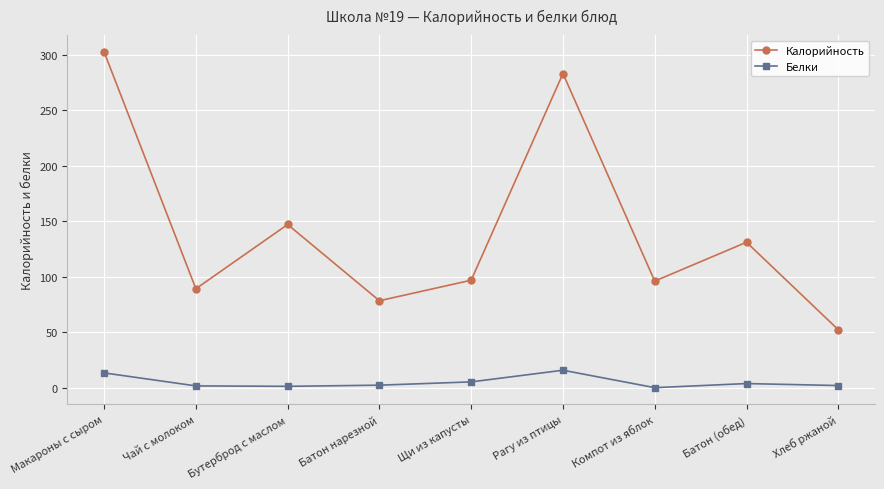

At Батон нарезной, list the series in order from largest to smallest.

Калорийность, Белки